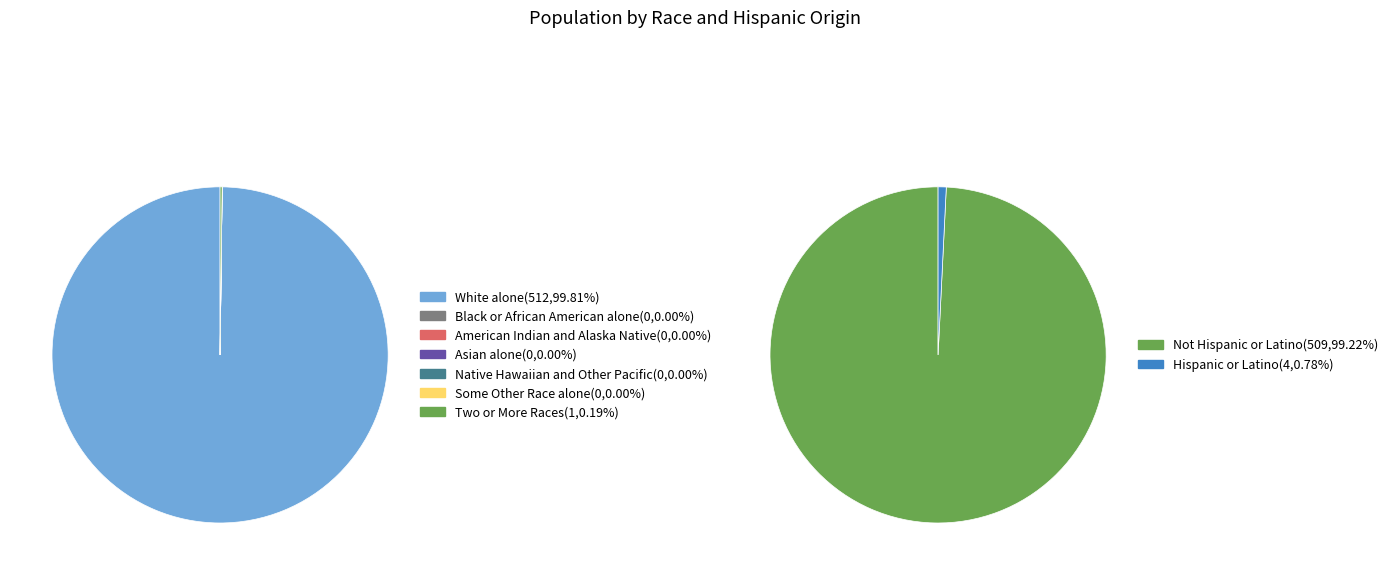

What is the largest slice in the pie chart?

White alone